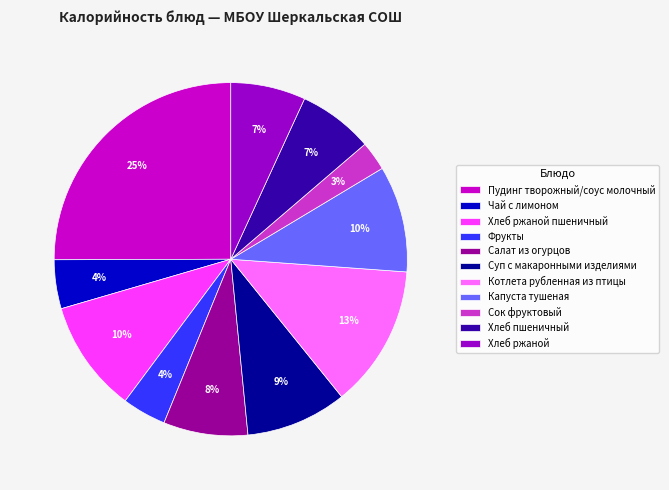

Which slice is the largest?

Пудинг творожный/соус молочный